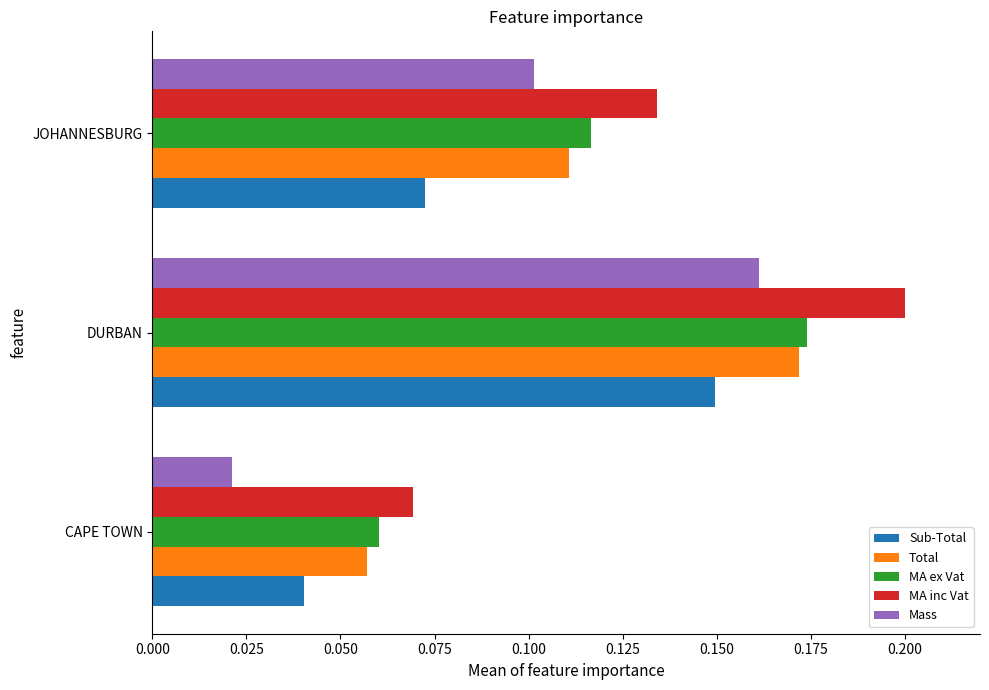

Count the number of categories in the chart.

3